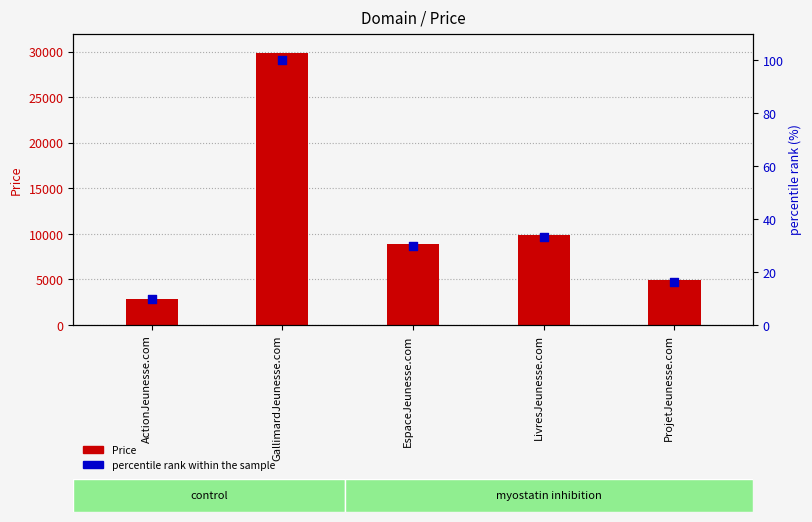

At how many categories does at least one series exceed 5185?

3